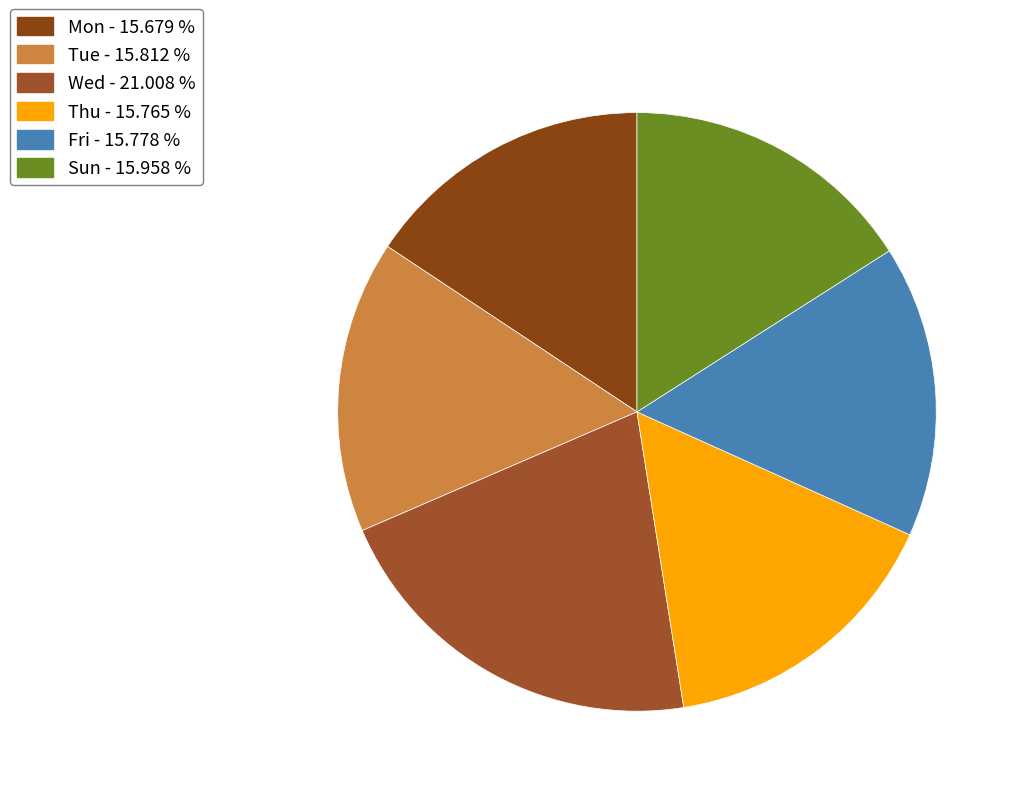

How many segments does this pie chart have?

6